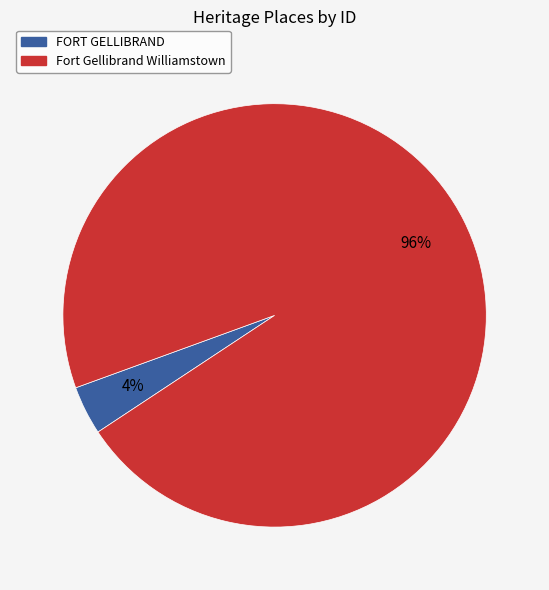

Between Fort Gellibrand Williamstown and FORT GELLIBRAND, which is larger?

Fort Gellibrand Williamstown